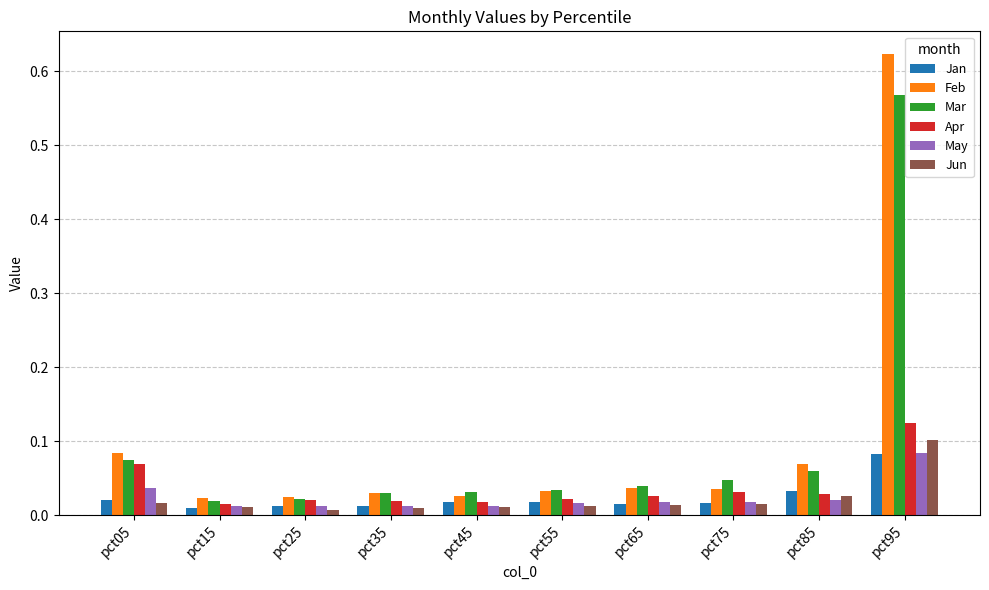

At which category is the sum across all series the highest?

pct95